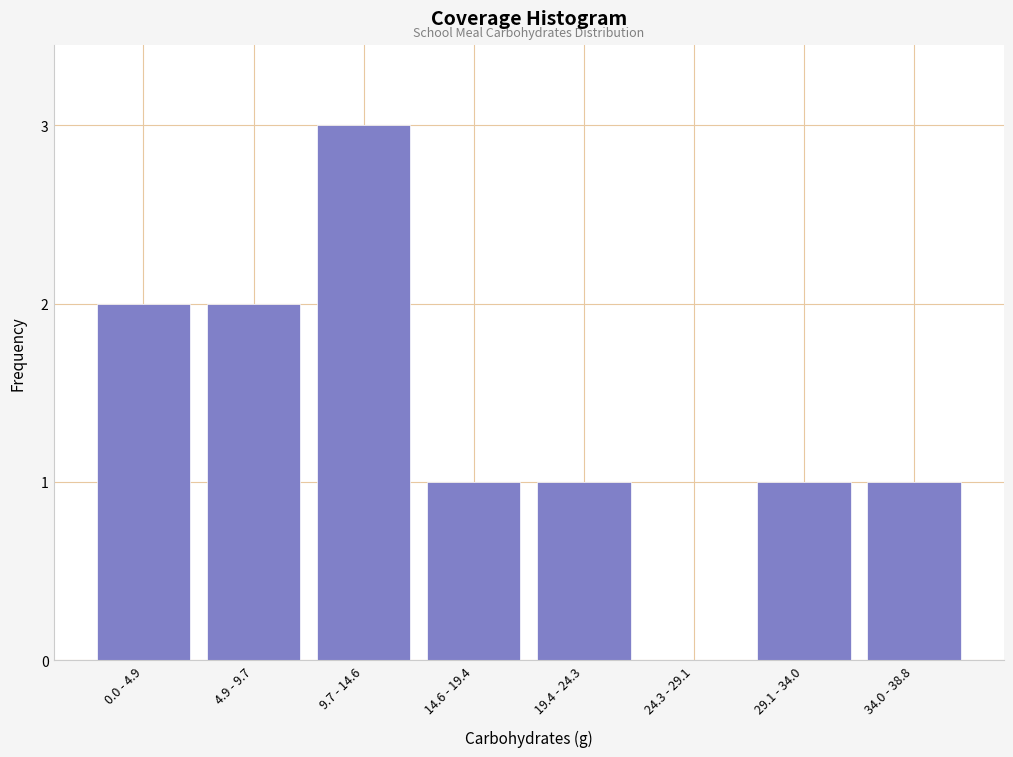

Reading left to right, what are all the values shown in this chart?

0.0 - 4.9=2	4.9 - 9.7=2	9.7 - 14.6=3	14.6 - 19.4=1	19.4 - 24.3=1	24.3 - 29.1=0	29.1 - 34.0=1	34.0 - 38.8=1